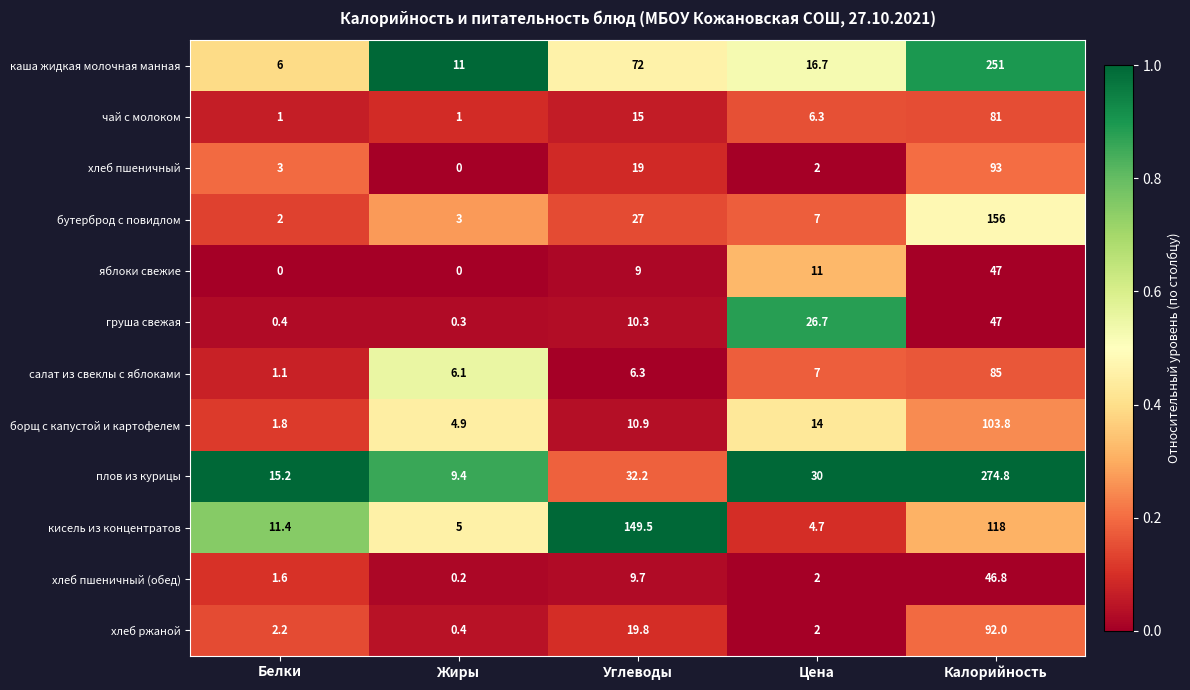

What is the lowest value of the бутерброд с повидлом series?

2.0